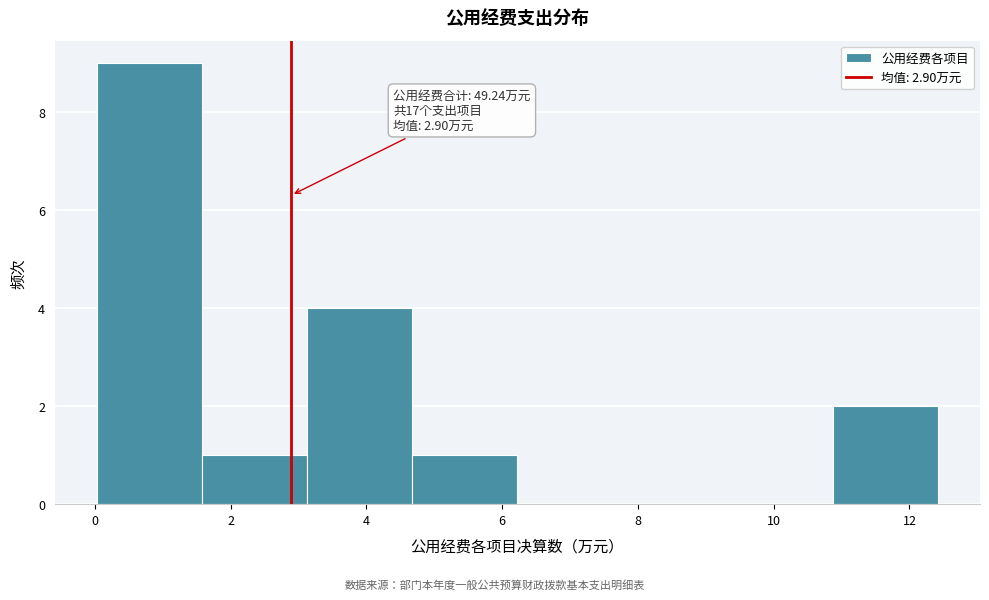

Over which range of the x-axis is the bar tallest?

0.0 to 1.6